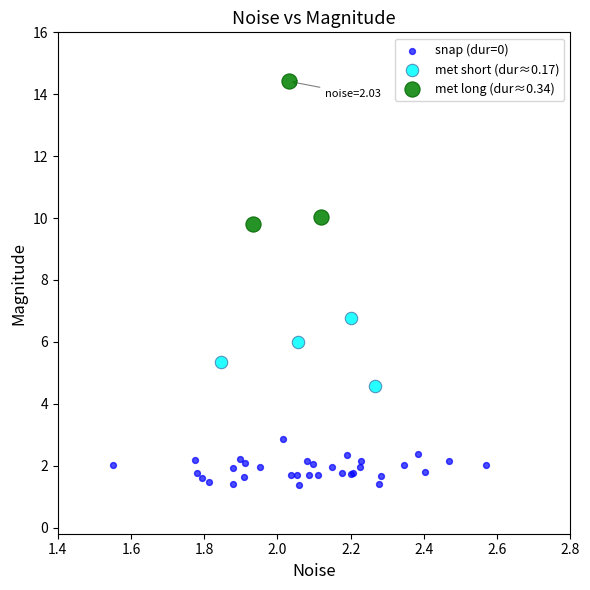

Which series has the widest spread of Y values?

met long (dur≈0.34)